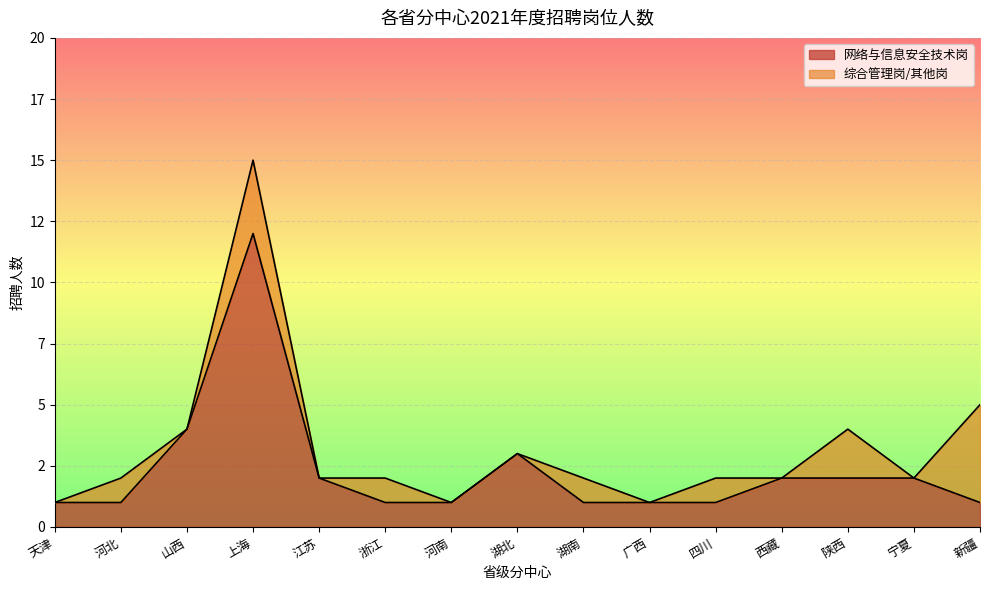

What is the label of the 4th point from the left?

上海